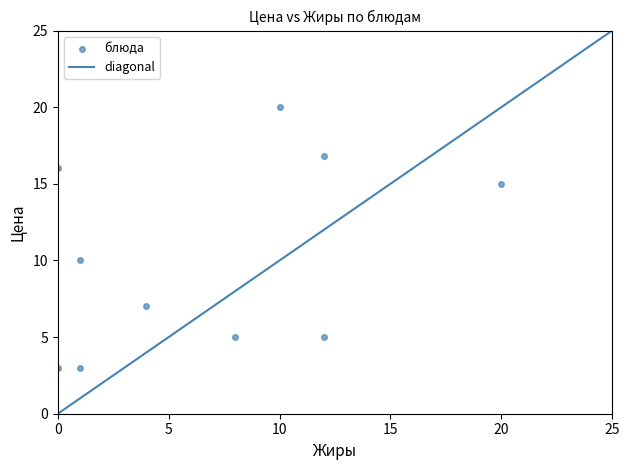

What Y value in the scatter plot is closest to 11?

10.0